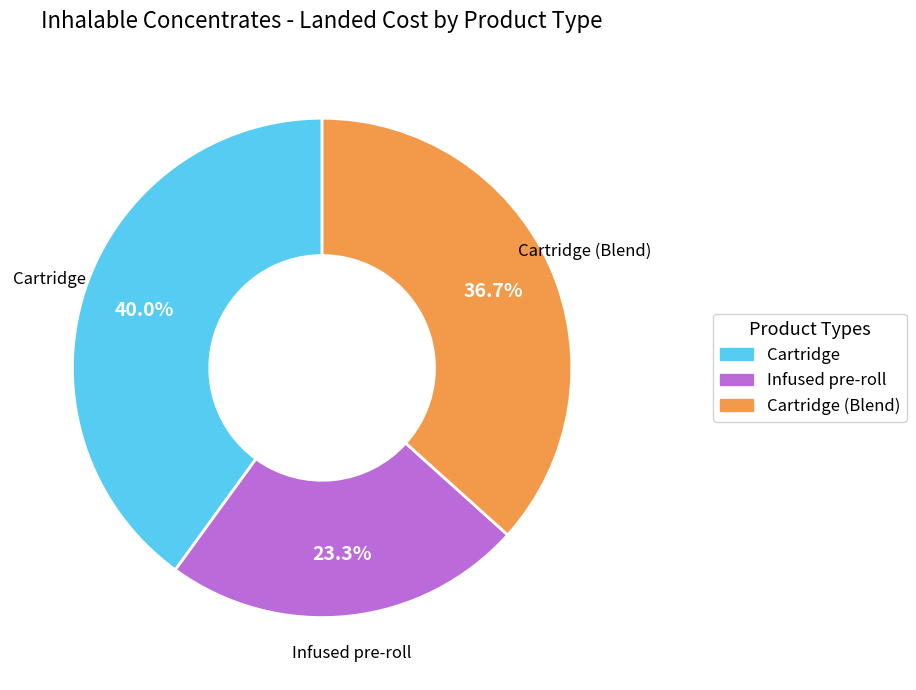

What is the largest slice in the pie chart?

Cartridge